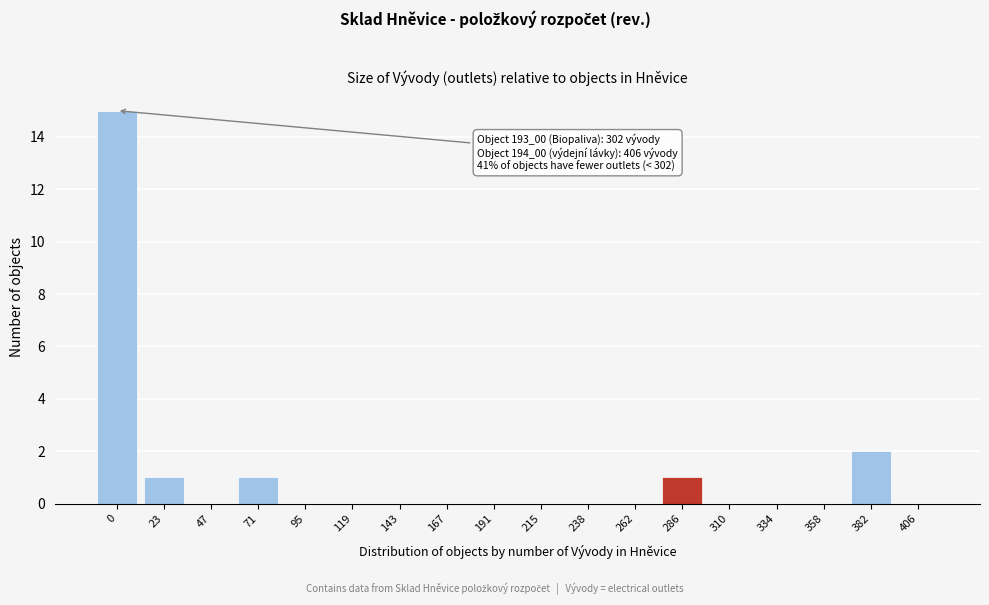

Reading left to right, transcribe all the data shown in this chart.

0=15	23=1	47=0	71=1	95=0	119=0	143=0	167=0	191=0	215=0	238=0	262=0	286=1	310=0	334=0	358=0	382=2	406=0